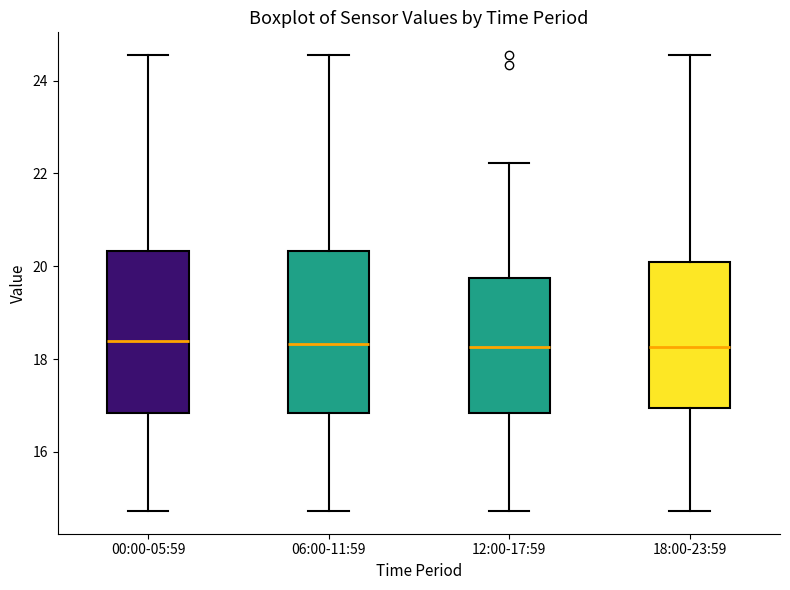

Reading left to right, transcribe this box plot: for each box, give where its median line is, the range the box spans, and where its two whiskers end, as read against the y-axis. The values are not printed on the chart, so give them approximately, as read against the axis.

00:00-05:59: median 18.4, box 16.8 to 20.4, whiskers 14.8 to 24.6
06:00-11:59: median 18.4, box 16.8 to 20.4, whiskers 14.8 to 24.6
12:00-17:59: median 18.2, box 16.8 to 19.8, whiskers 14.8 to 22.2
18:00-23:59: median 18.2, box 17.0 to 20.0, whiskers 14.8 to 24.6